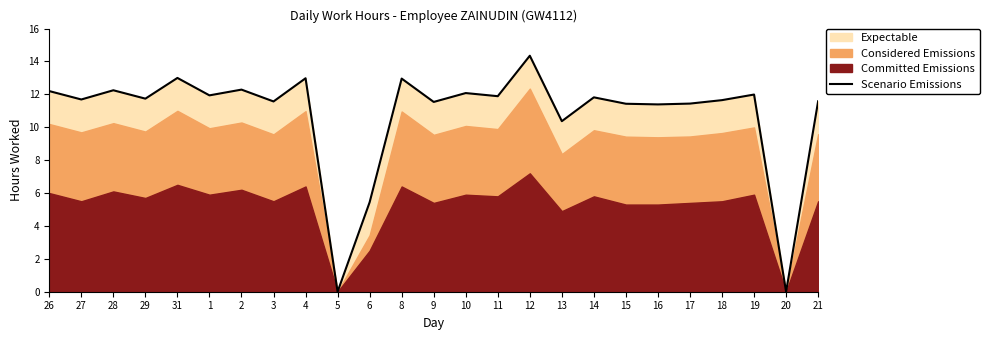

How many data points are less than 11?

4